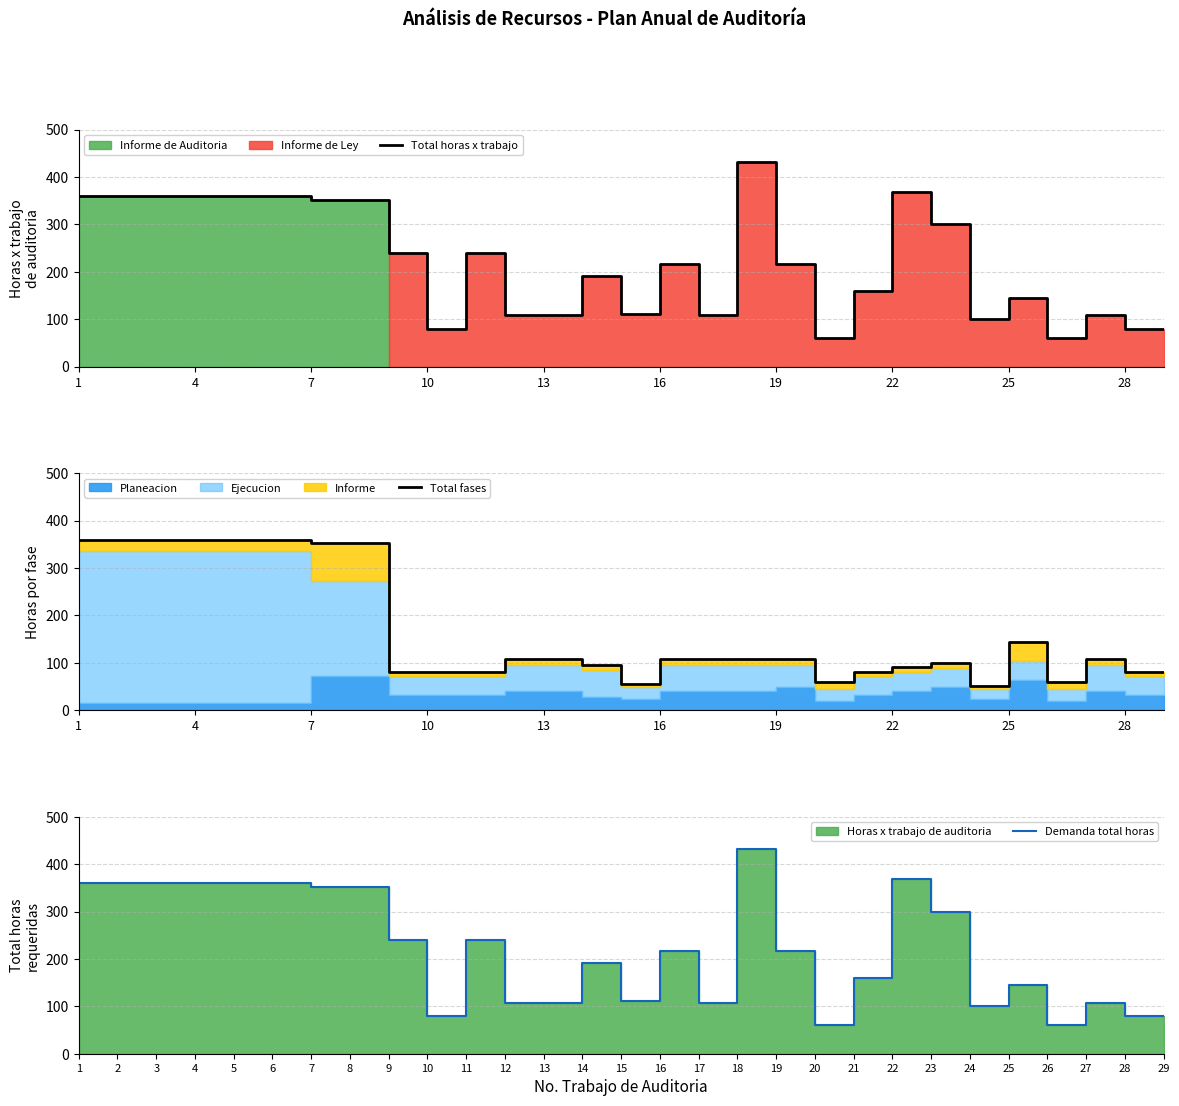

How many data points does each series have?

29